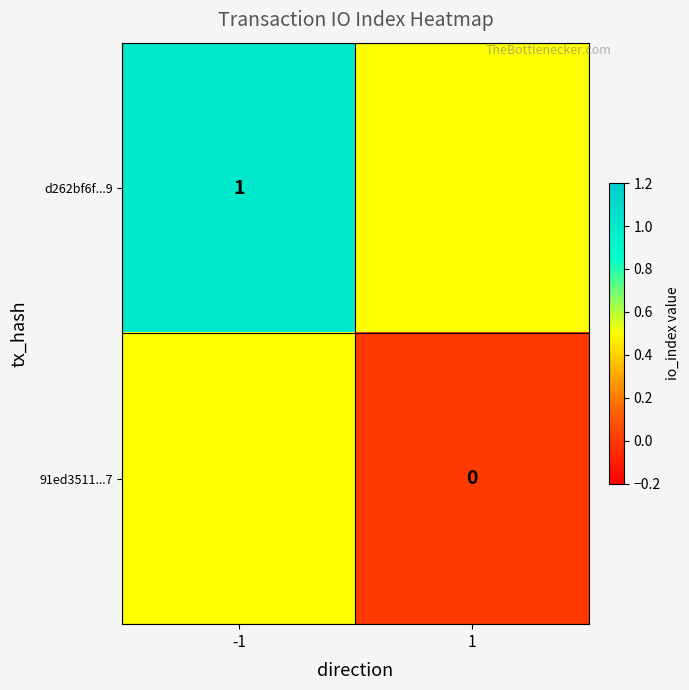

Is it true that d262bf6f...9 equals 1.7 at -1?

False